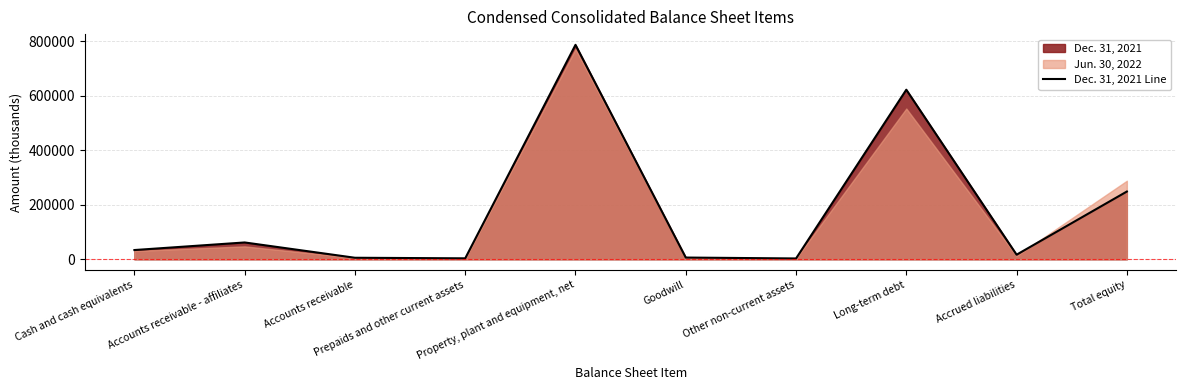

Where does the data first go above 33904?

Accounts receivable - affiliates